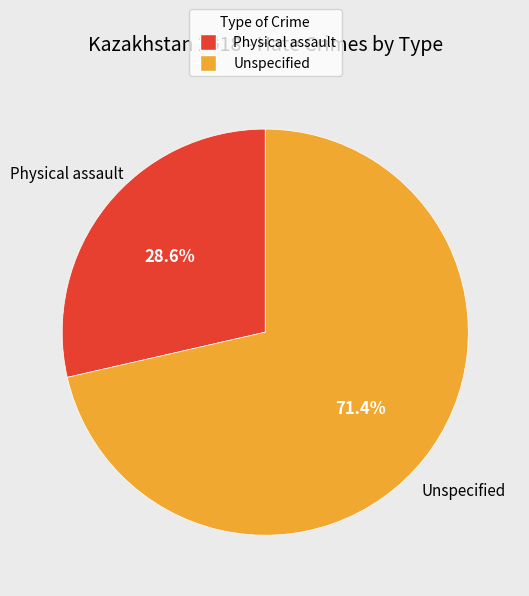

What percentage is the Physical assault slice, to the nearest percent?

29%